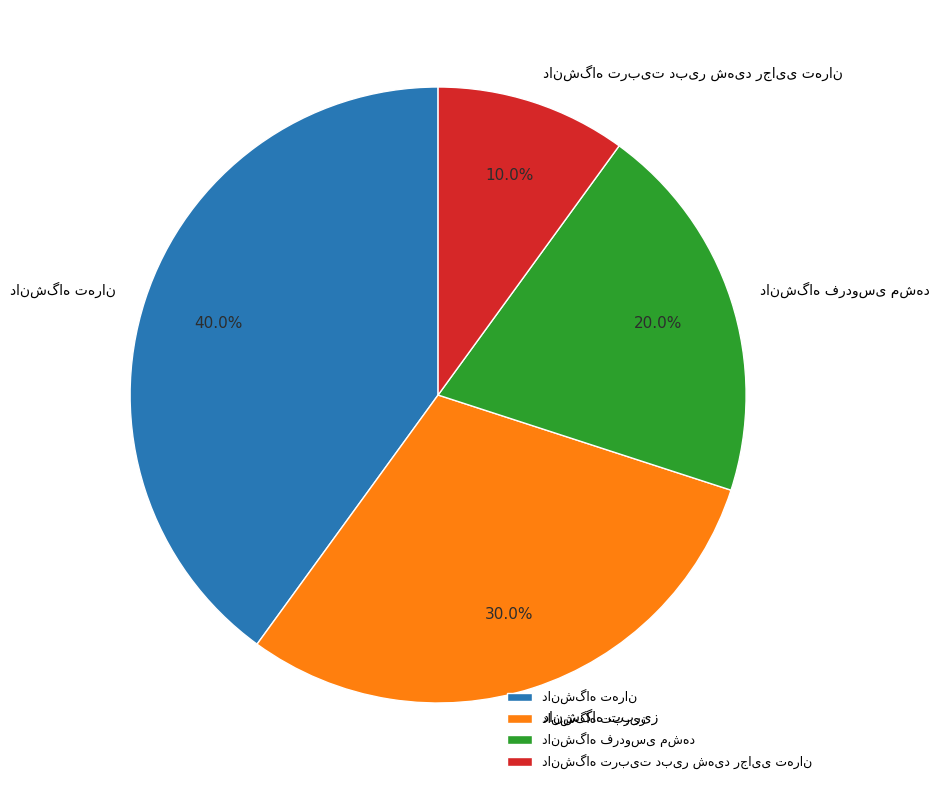

Is there any slice that represents more than half of the pie?

No